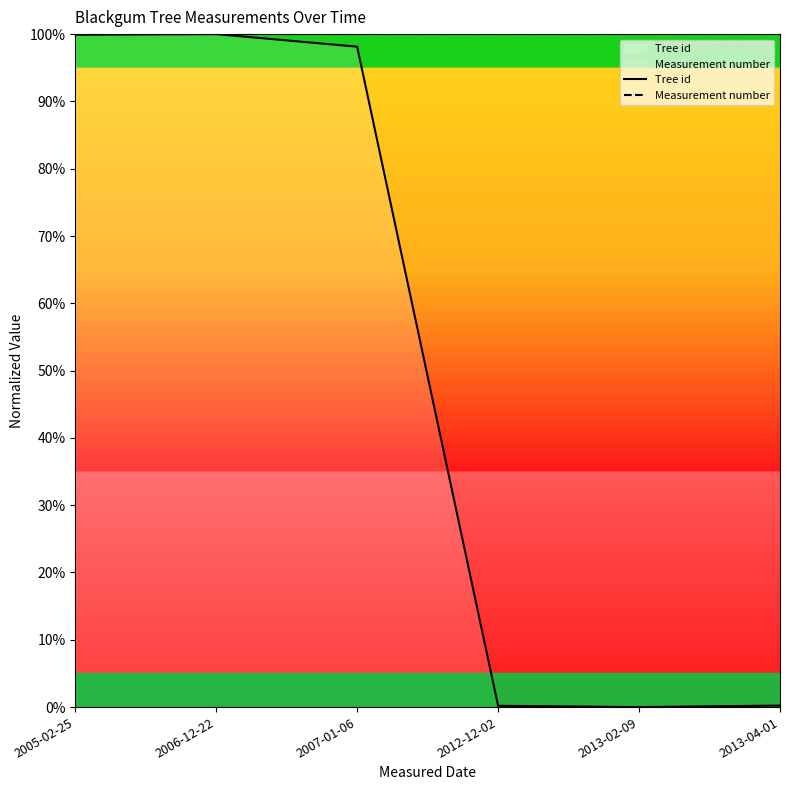

True or false: Measurement number and Tree id cross at least once.

False